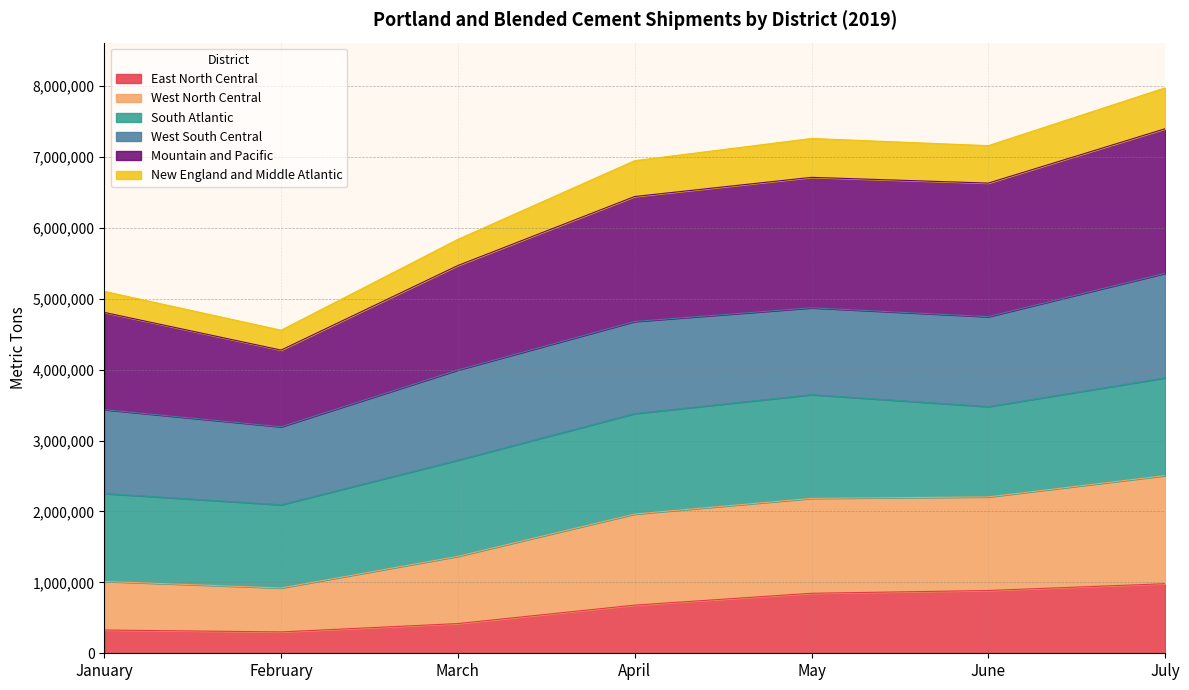

What is the highest value of the East North Central series?

981175